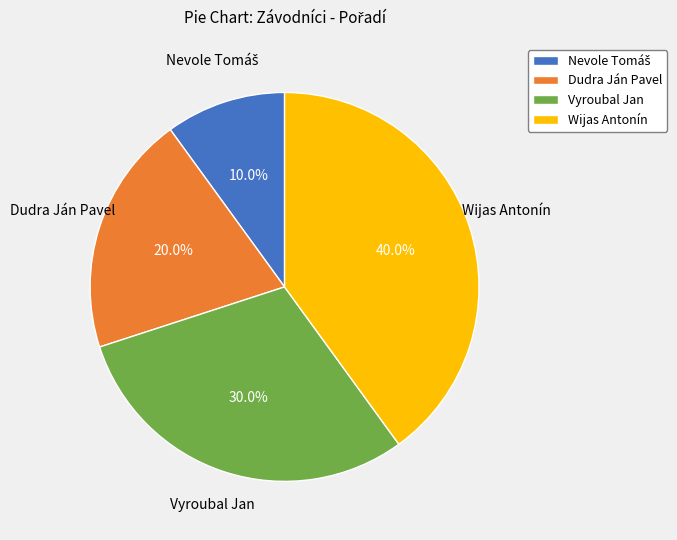

Which slice is the largest?

Wijas Antonín